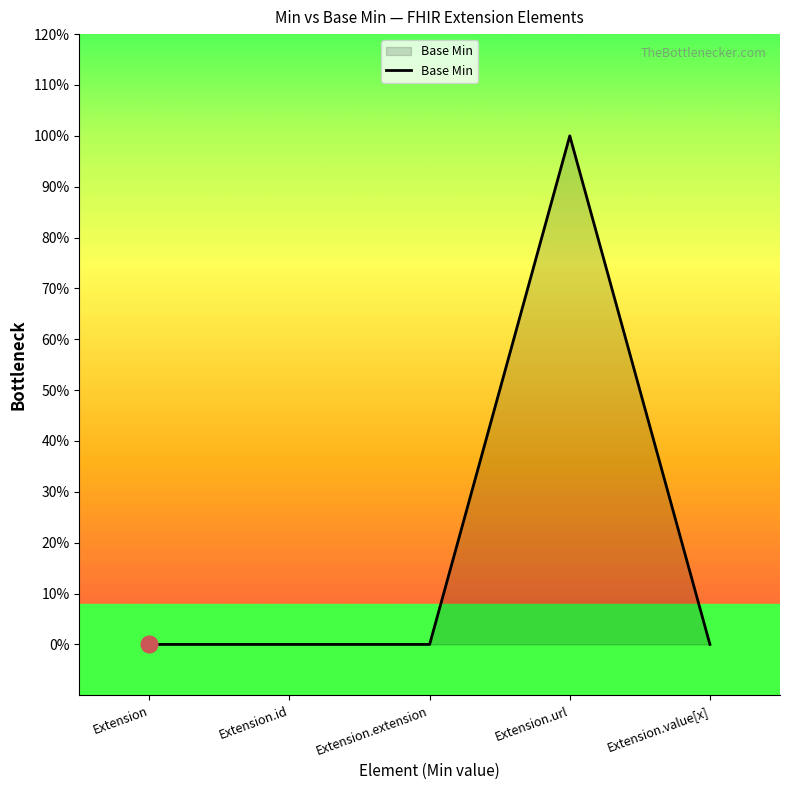

Which category has the highest value across all series?

Extension.url